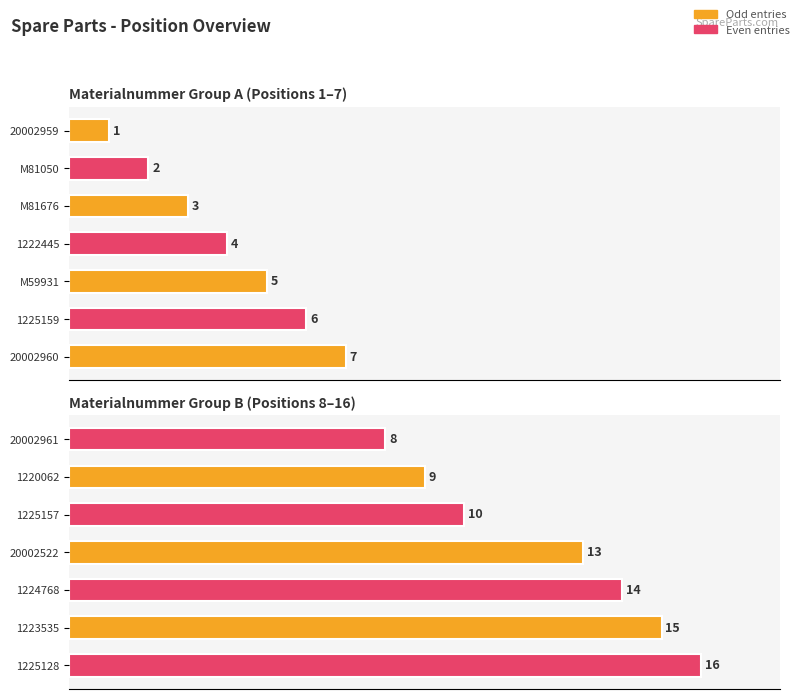

What is the value of the 1st bar from the left?

8